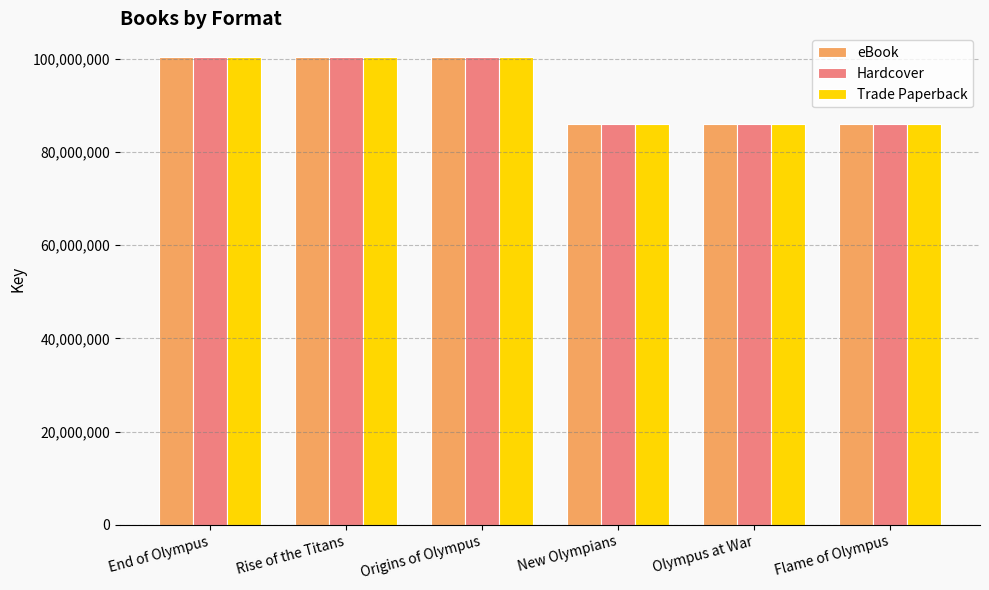

What are all the series names shown in the legend?

eBook, Hardcover, Trade Paperback